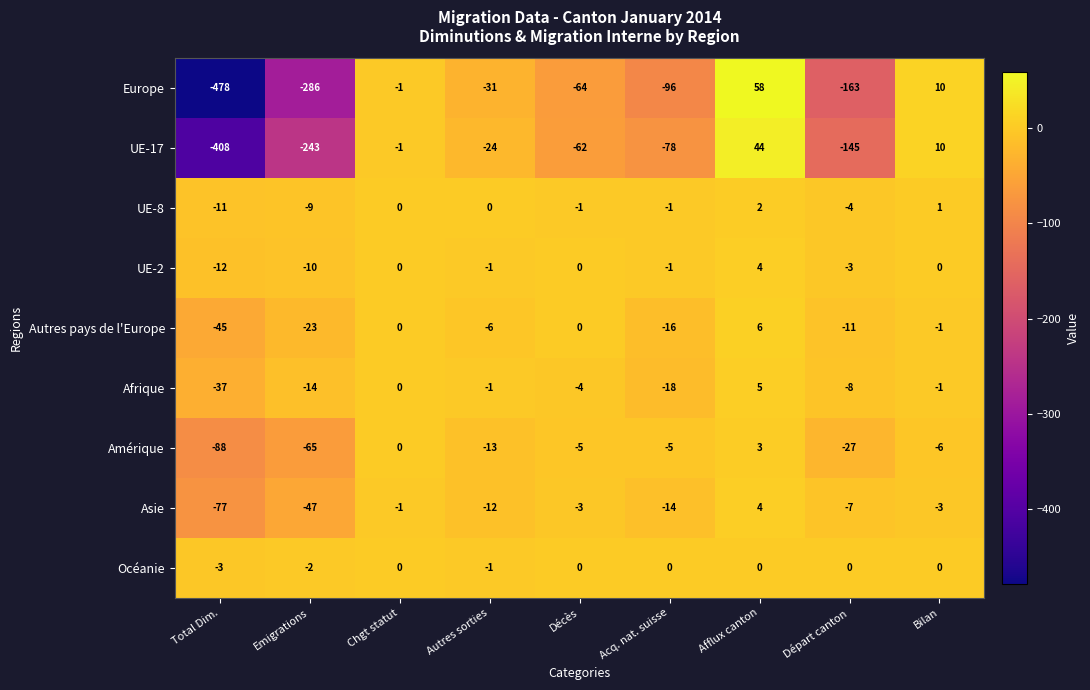

How many Océanie values are between -1 and 0?

7